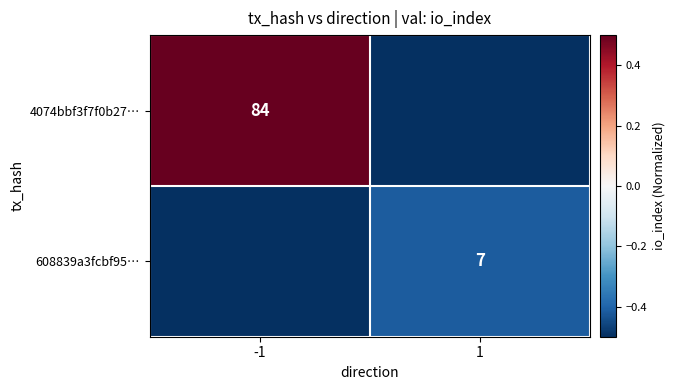

Is the value of 4074bbf3f7f0b27… at -1 greater than the value of 608839a3fcbf95… at 1?

Yes